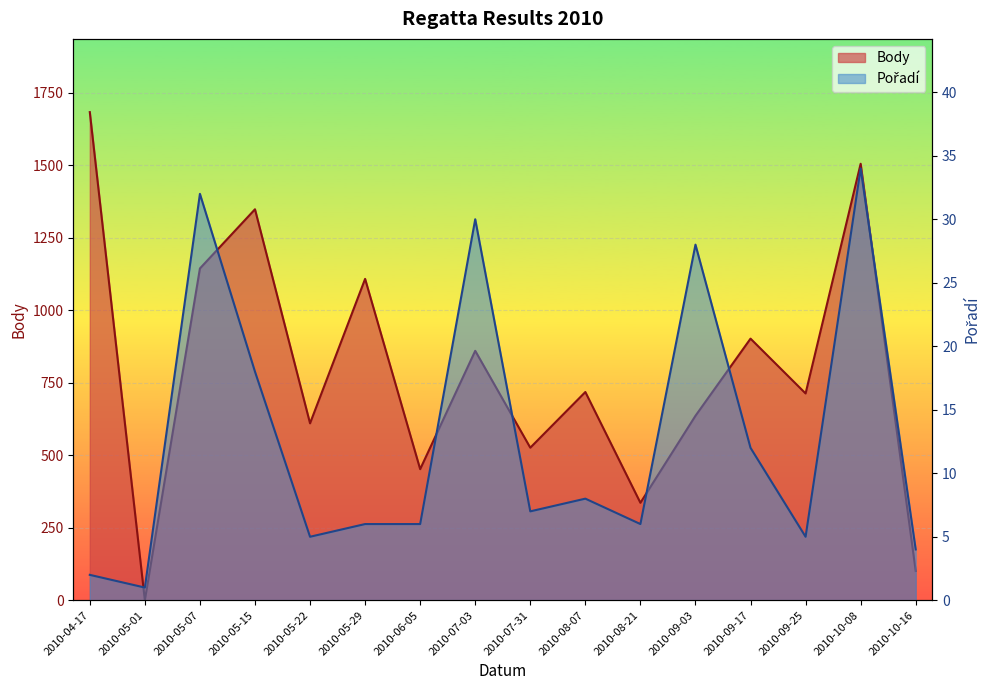

After their last crossing, which series has the higher values: Body or Pořadí?

Body